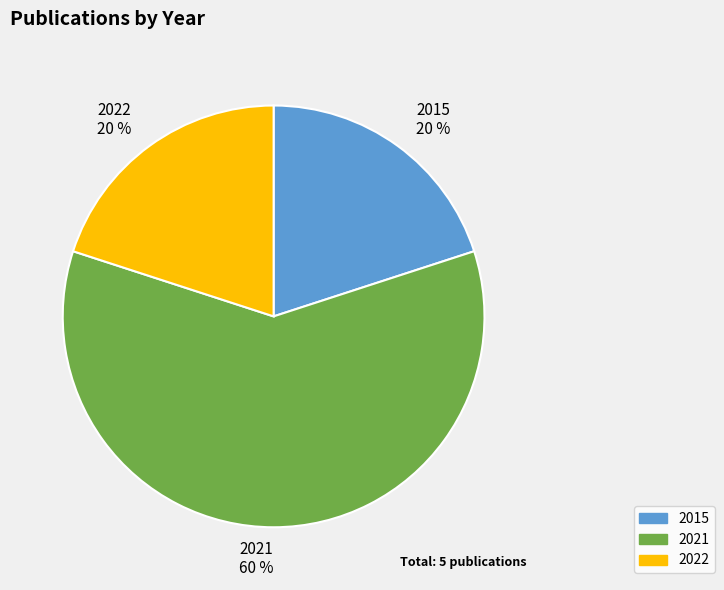

Combined, do 2015 20 % and 2021 60 % account for over 50%?

Yes